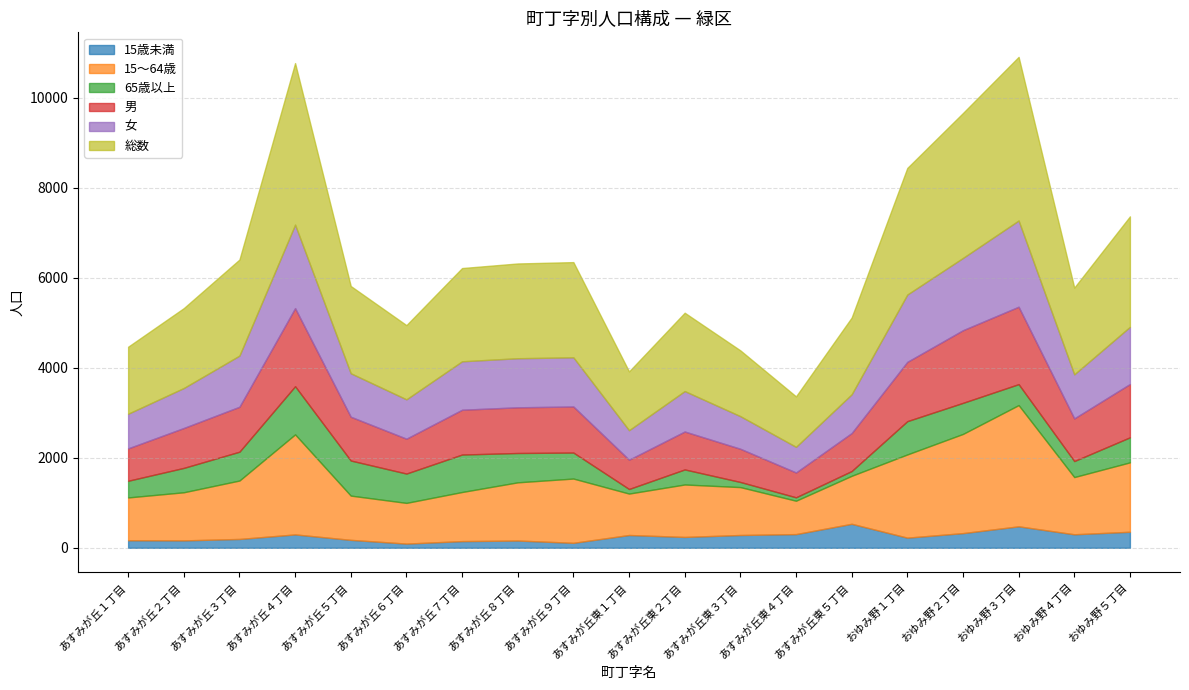

What is the value of the 15～64歳 point at the 14th from the left?

1067